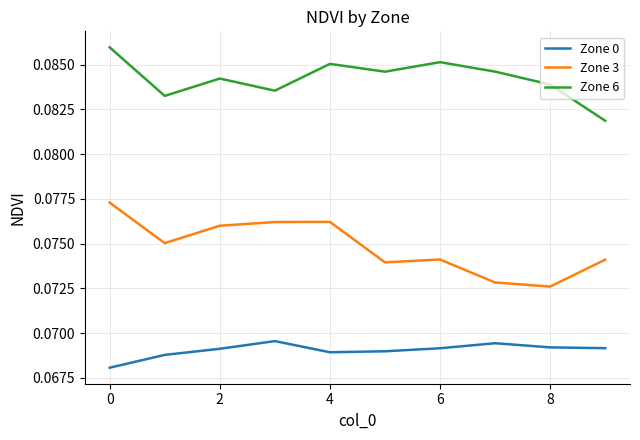

True or false: Zone 3 and Zone 0 intersect in this chart.

False